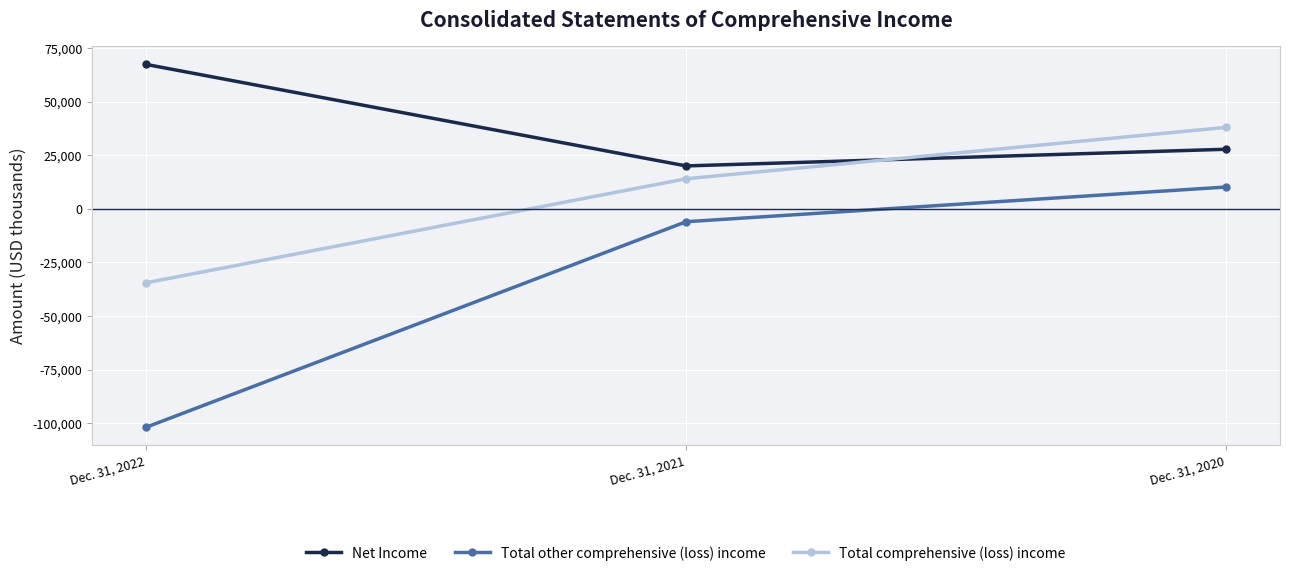

What is the lowest value of the Total other comprehensive (loss) income series?

-101892